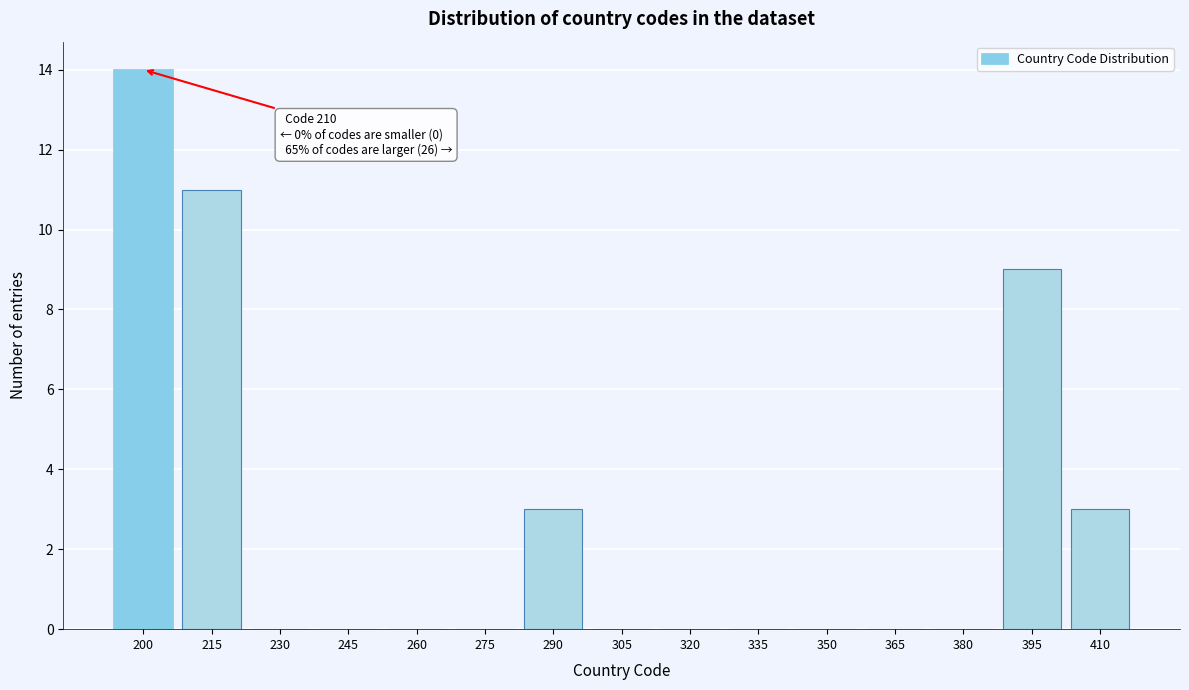

Reading left to right, extract all data points from this chart.

200=14	215=11	230=0	245=0	260=0	275=0	290=3	305=0	320=0	335=0	350=0	365=0	380=0	395=9	410=3